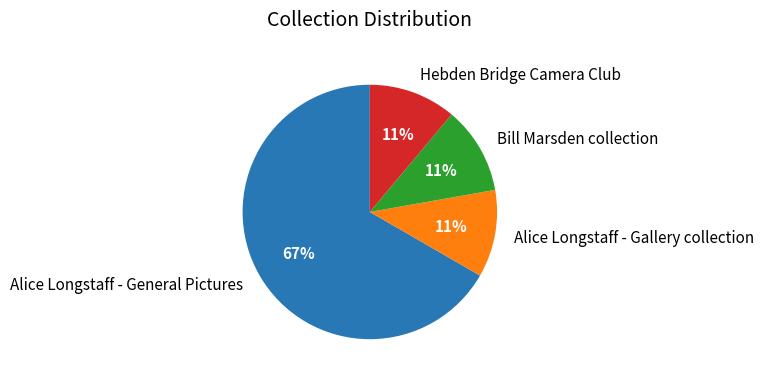

Count the number of slices in the pie.

4